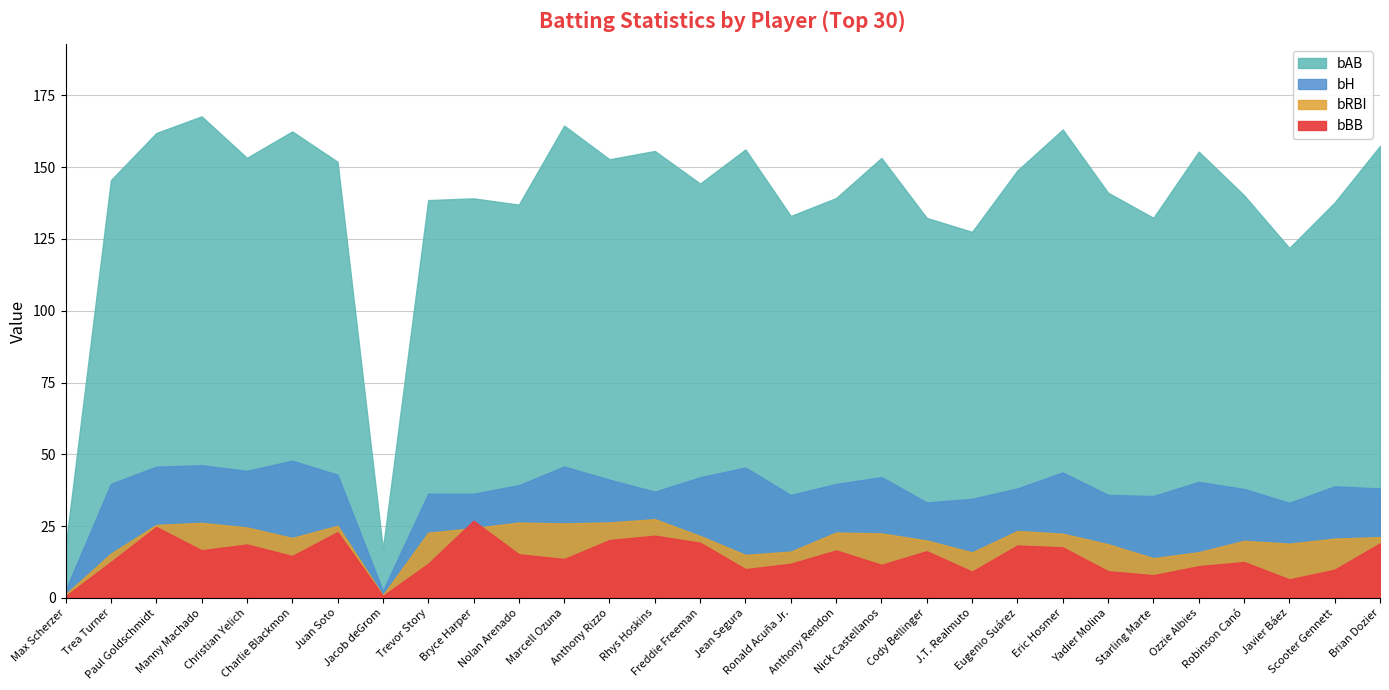

How many intersections are there between bBB and bRBI?

2